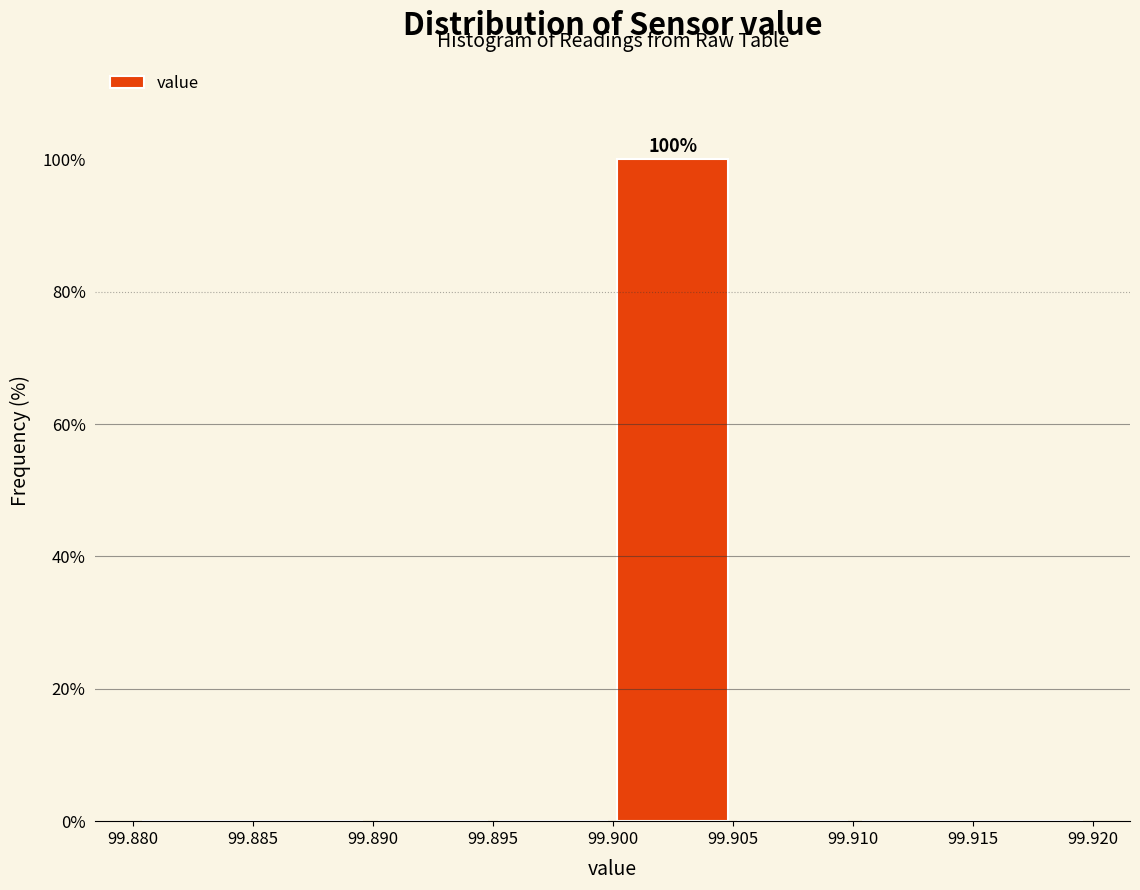

Which range on the x-axis has the tallest bar?

99.900 to 99.905